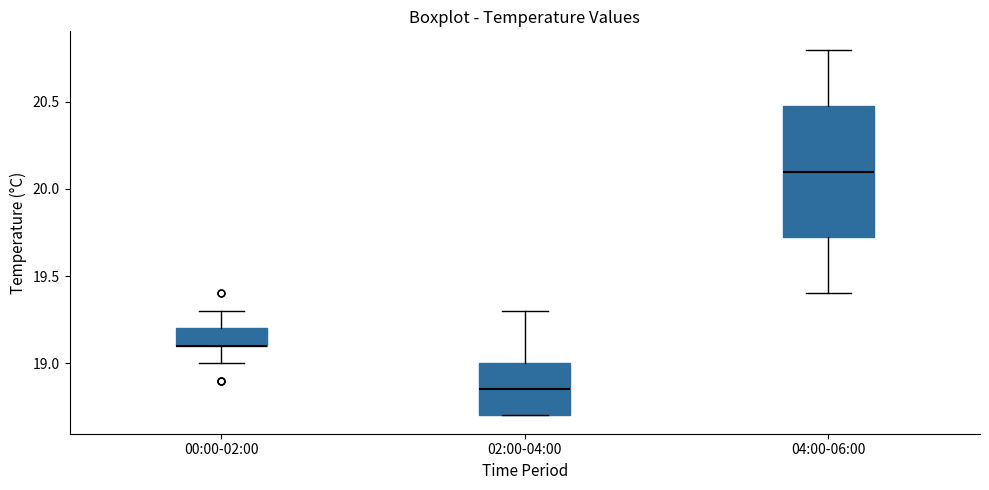

Which box is the tallest, from its lower edge to its upper edge?

04:00-06:00